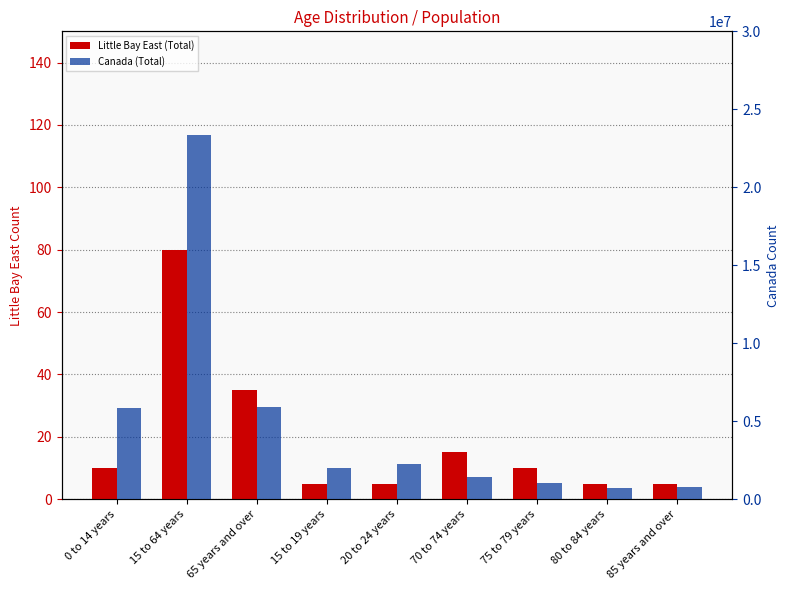

Reading left to right, list all the values displayed in this chart.

Little Bay East (Total): 0 to 14 years=10	15 to 64 years=80	65 years and over=35	15 to 19 years=5	20 to 24 years=5	70 to 74 years=15	75 to 79 years=10	80 to 84 years=5	85 years and over=5
Canada (Total): 0 to 14 years=5839565	15 to 64 years=23376530	65 years and over=5935630	15 to 19 years=2026160	20 to 24 years=2242690	70 to 74 years=1420875	75 to 79 years=1021850	80 to 84 years=749650	85 years and over=770780